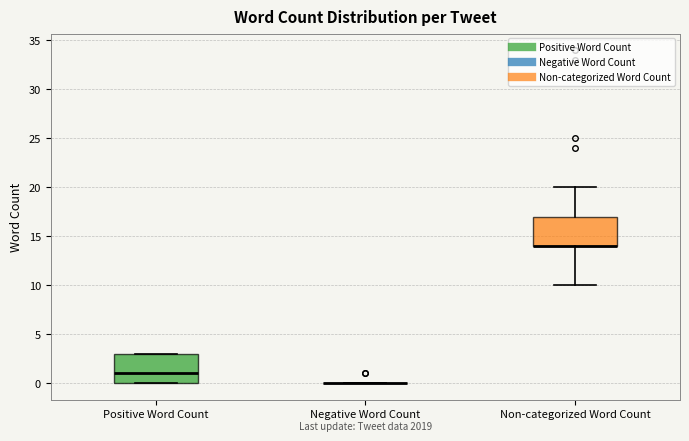

Reading left to right, transcribe this box plot: for each box, give where its median line is, the range the box spans, and where its two whiskers end, as read against the y-axis. The values are not printed on the chart, so give them approximately, as read against the axis.

Positive Word Count: median 1, box 0 to 3, whiskers 0 to 3
Negative Word Count: box collapsed to a line at 0, whiskers 0 to 0
Non-categorized Word Count: median 14 (drawn on the box's lower edge), box 14 to 17, whiskers 10 to 20